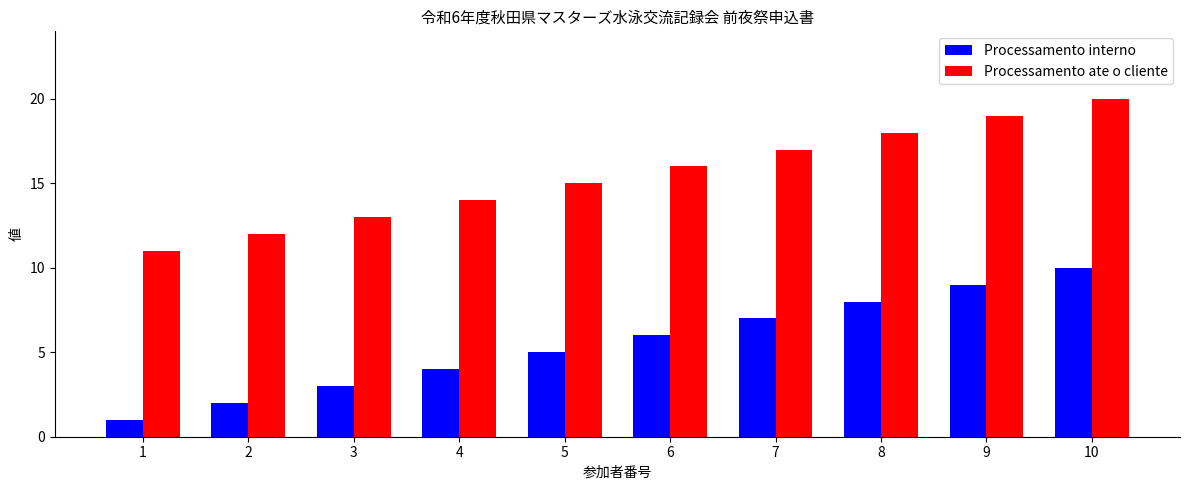

List the series in order of their overall mean, lowest first.

Processamento interno, Processamento ate o cliente